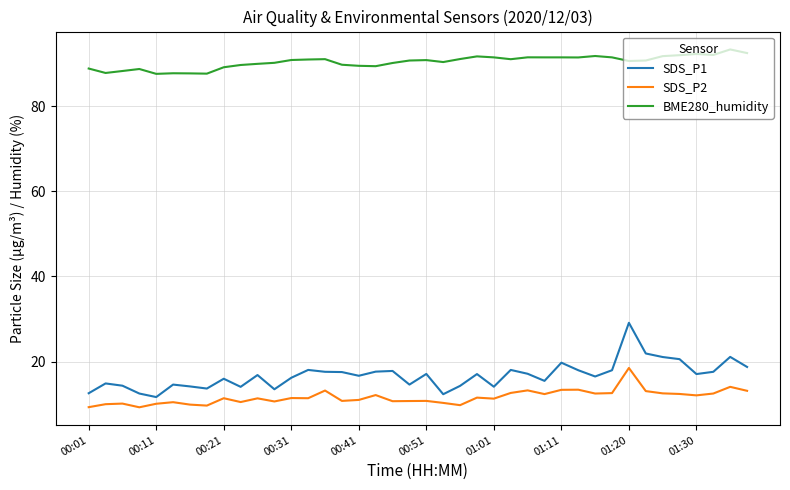

Rank the series by their maximum value, from highest to lowest.

BME280_humidity, SDS_P1, SDS_P2